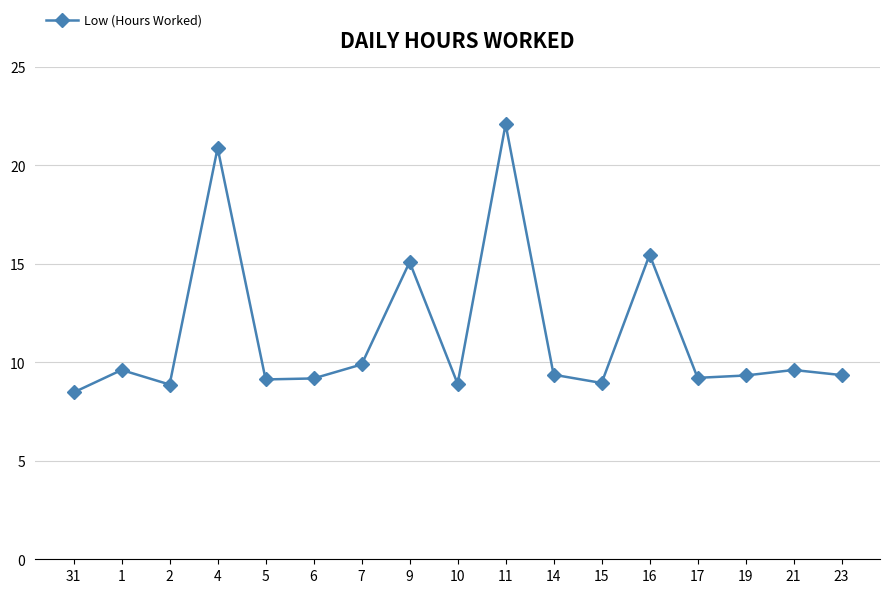

True or false: there are more than 2 points higher than both neighbors.

True